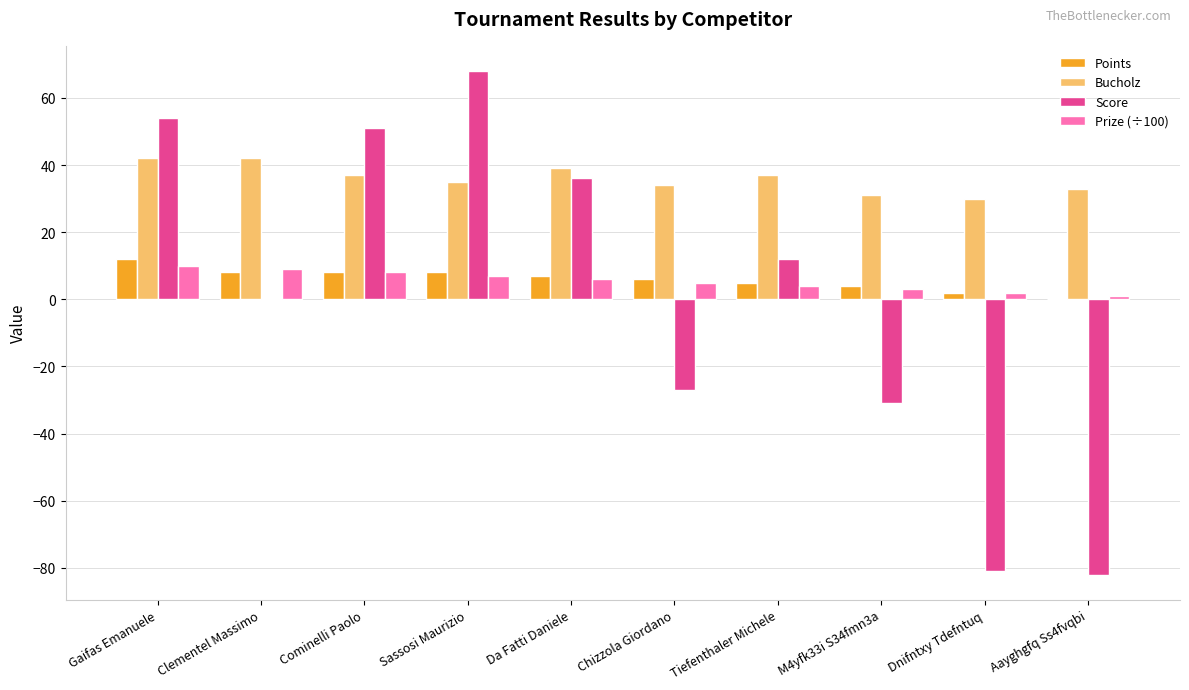

Count the Prize (÷100) values in the range 3 to 8.

6